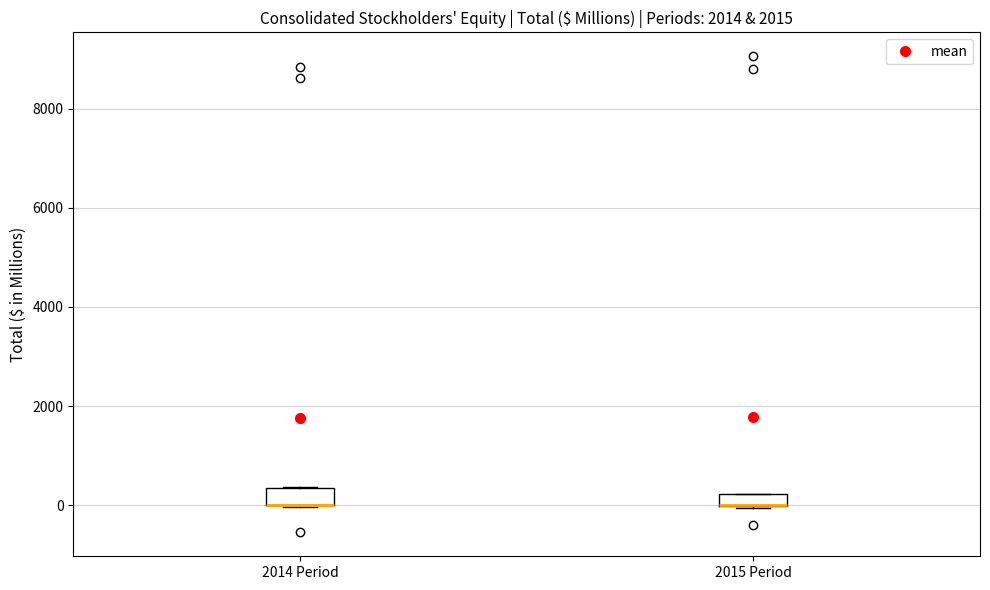

Where is the lower edge of the box for 2014 Period on the y-axis? The values are not printed on the chart, so give them approximately, as read against the axis.

0